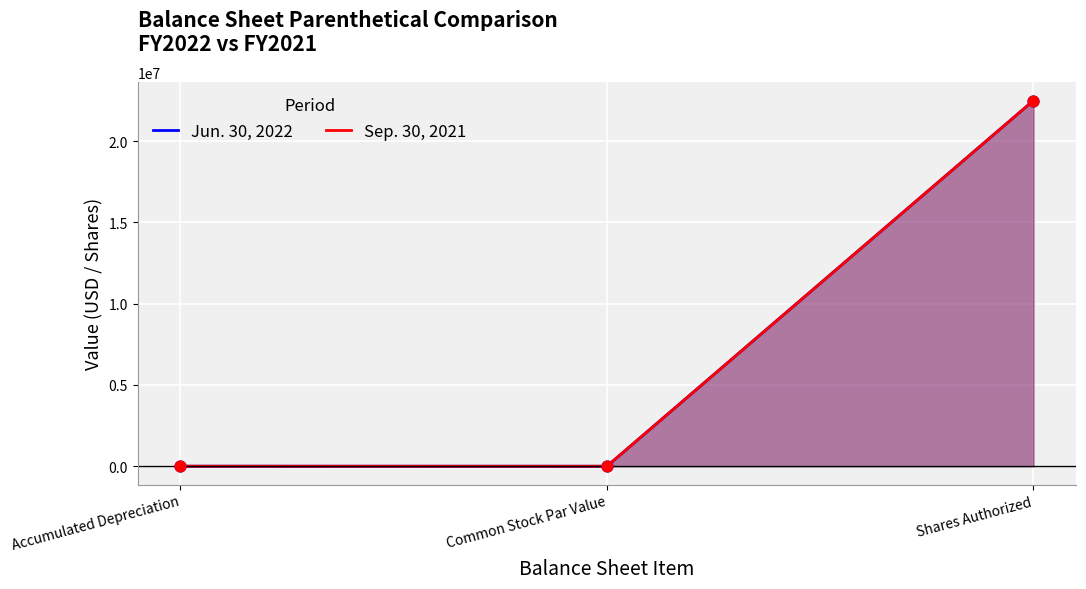

What are all the series names shown in the legend?

Jun. 30, 2022, Sep. 30, 2021